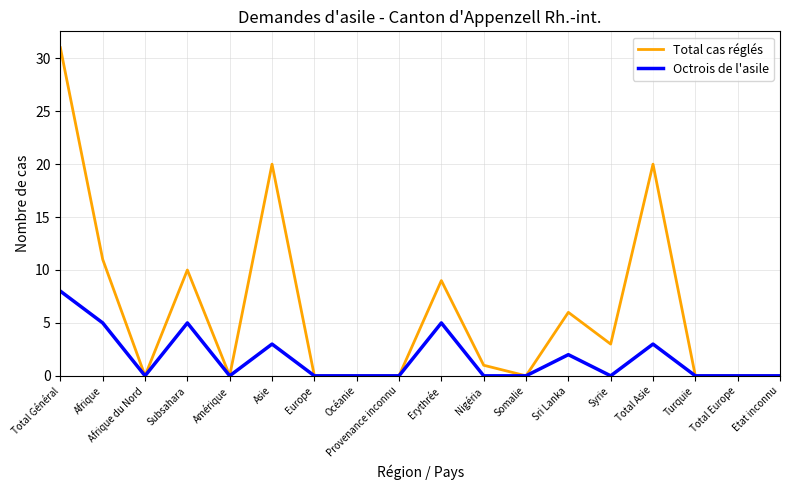

Which series has the largest range (max minus min)?

Total cas réglés